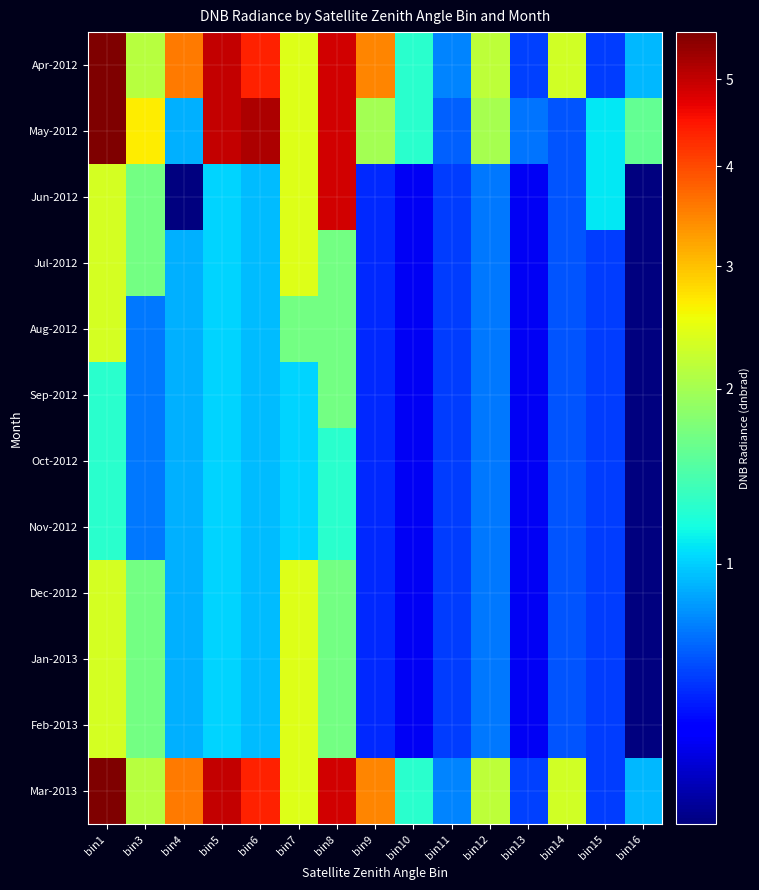

Which series has the largest total across all categories?

Apr-2012